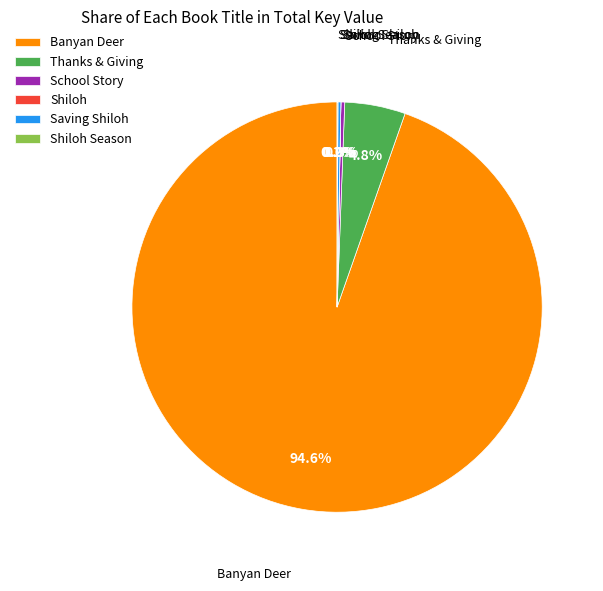

Which category has the biggest portion of the pie?

Banyan Deer